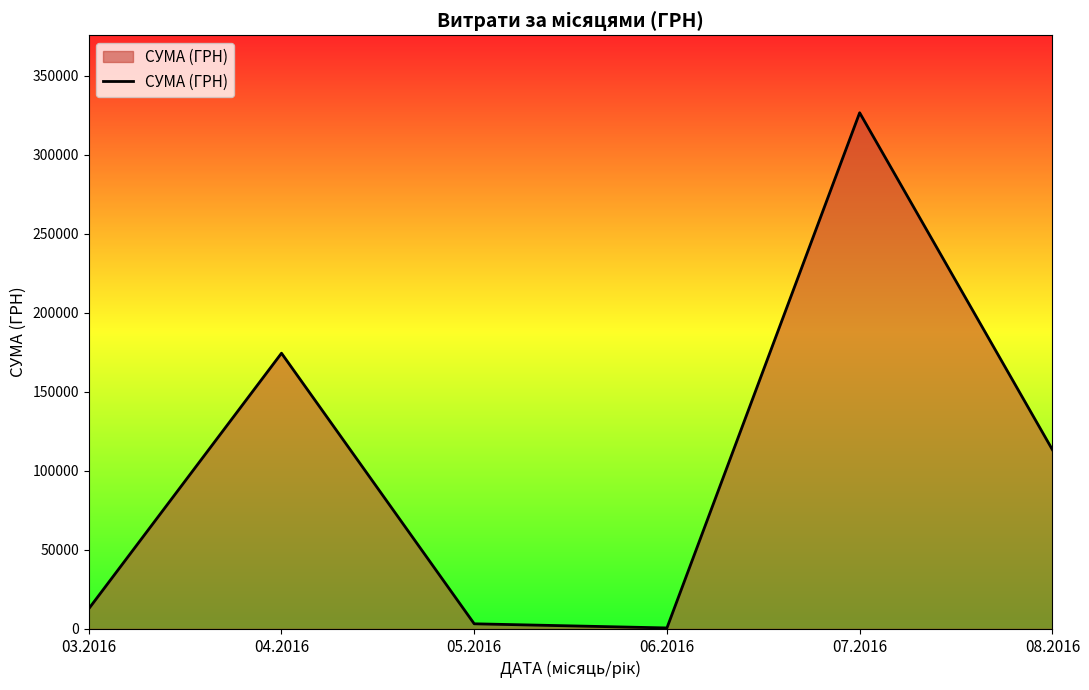

At which category does the data reach its first local peak?

04.2016